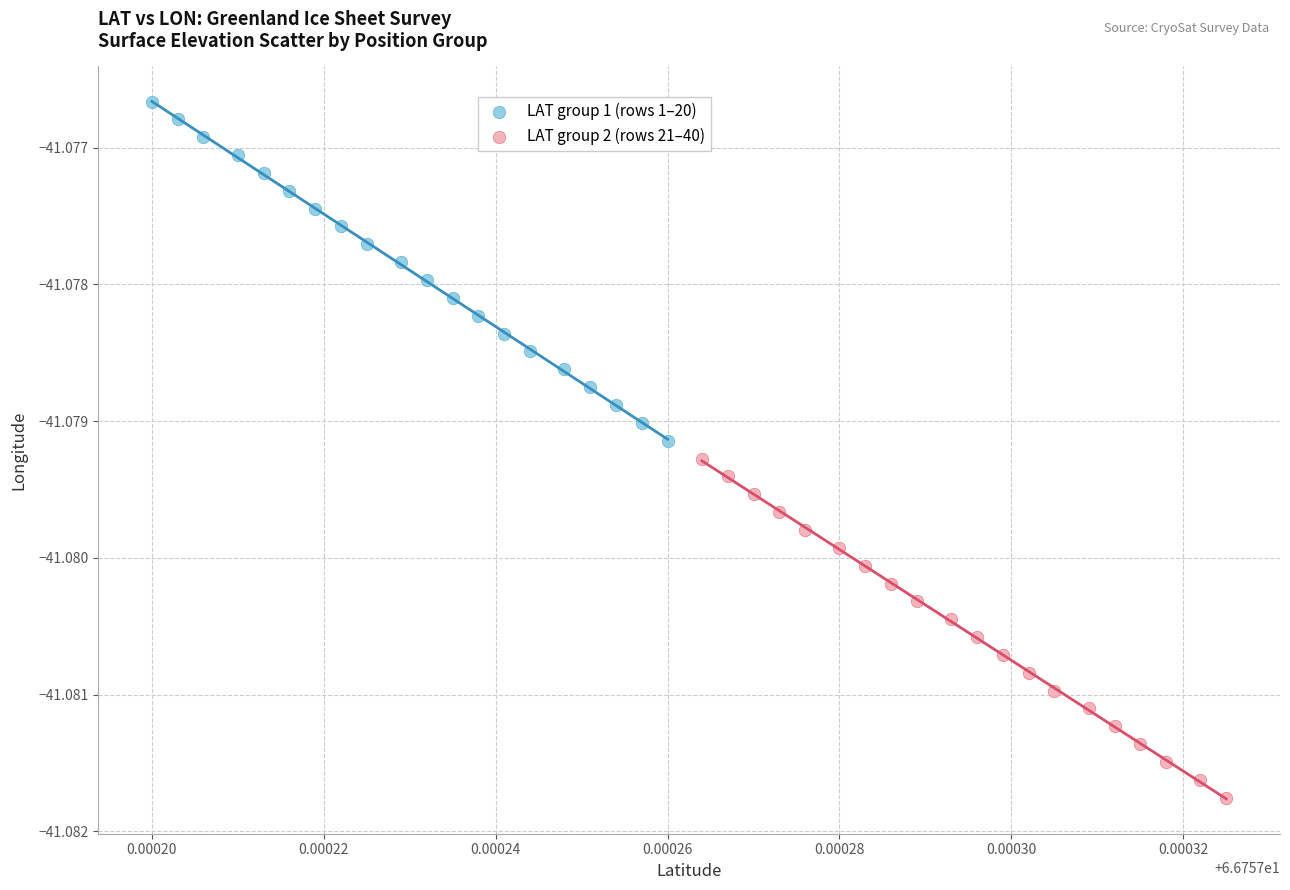

Which series contains the lowest Y value?

LAT group 2 (rows 21–40)